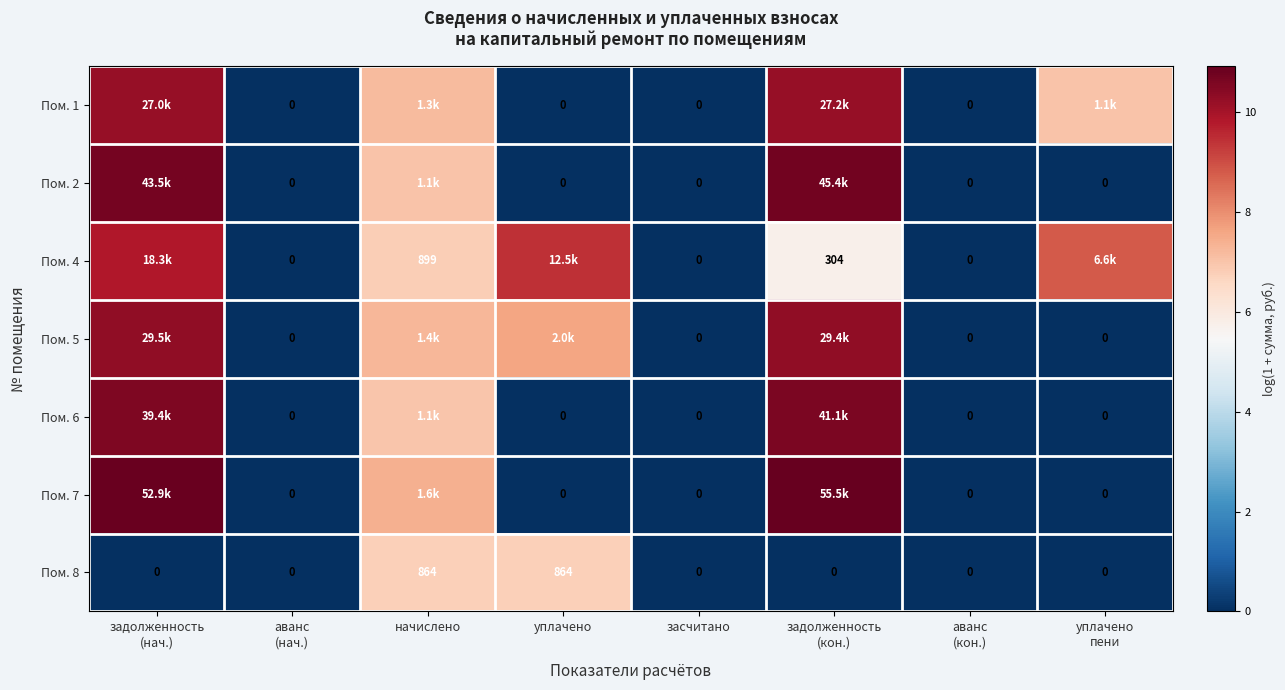

How many categories are shown in the chart?

8